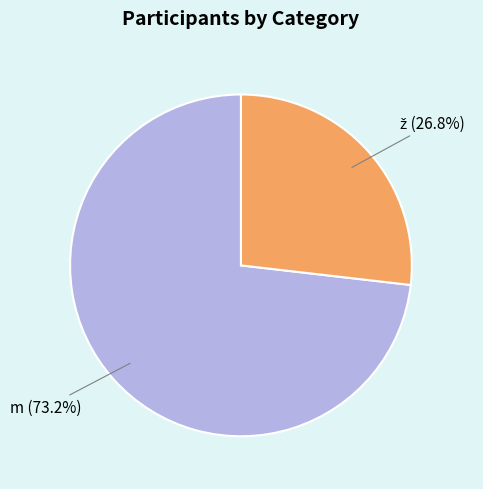

Count the number of slices in the pie.

2